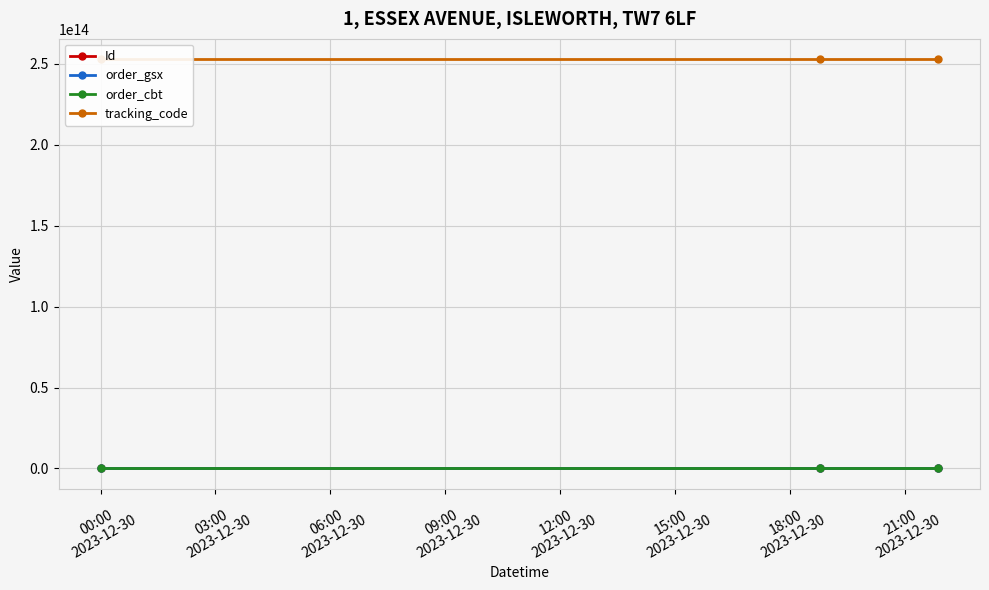

Which label corresponds to the smallest value in the chart?

00:00
2023-12-30